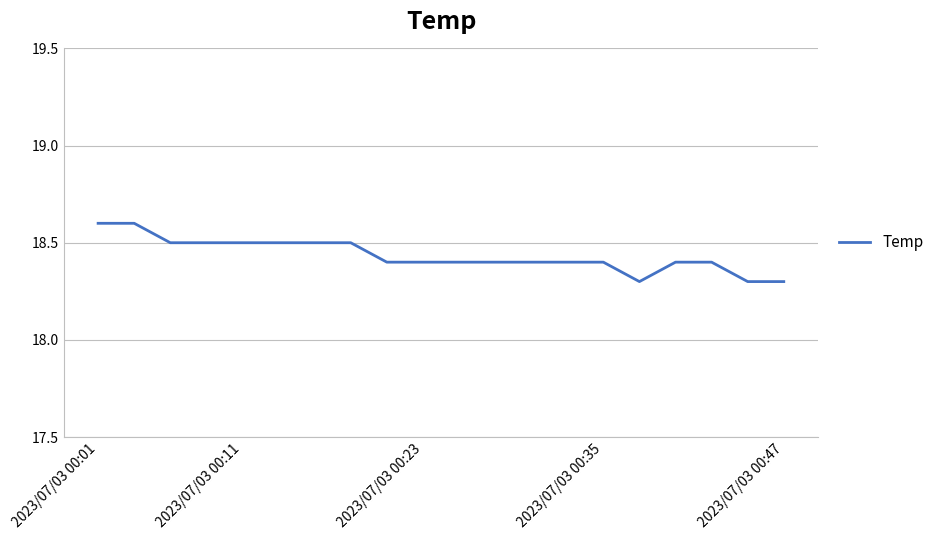

What is the smallest value displayed?

18.3